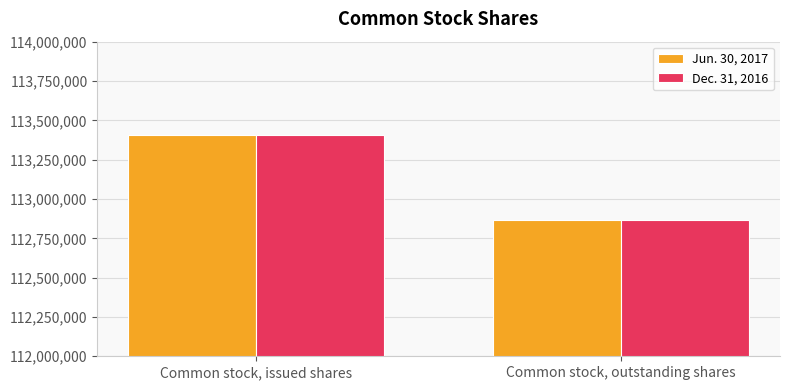

The Dec. 31, 2016 series shows 113405751 at Common stock, issued shares. True or false?

True